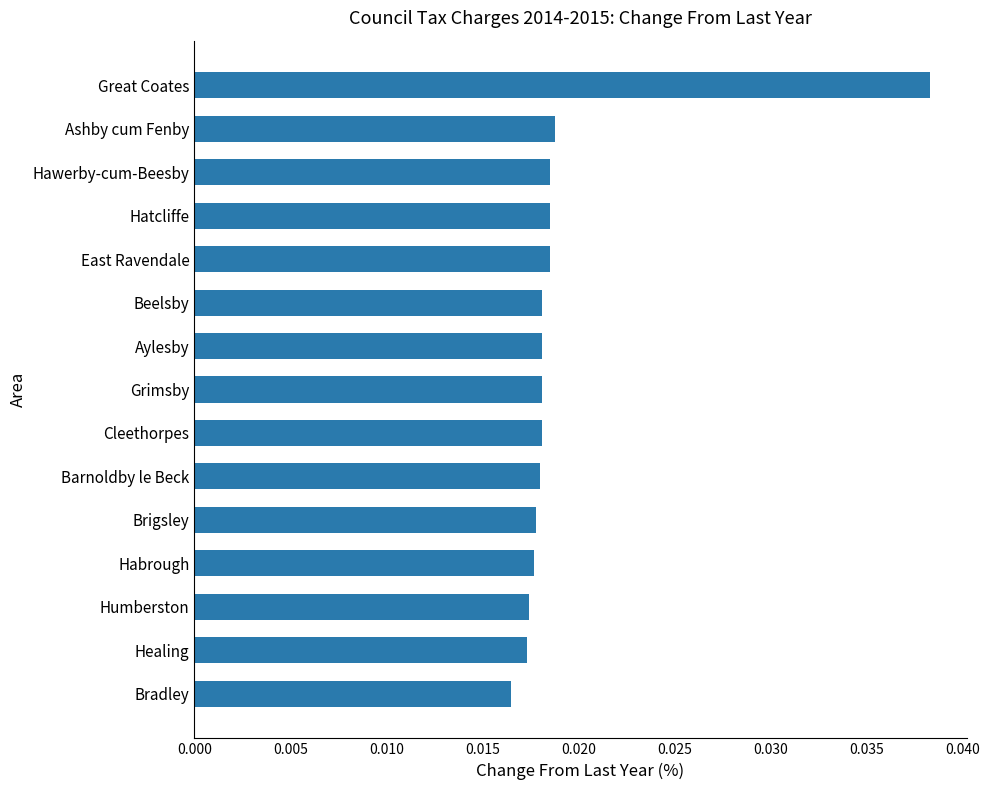

Count the values in the range 0 to 1.

15